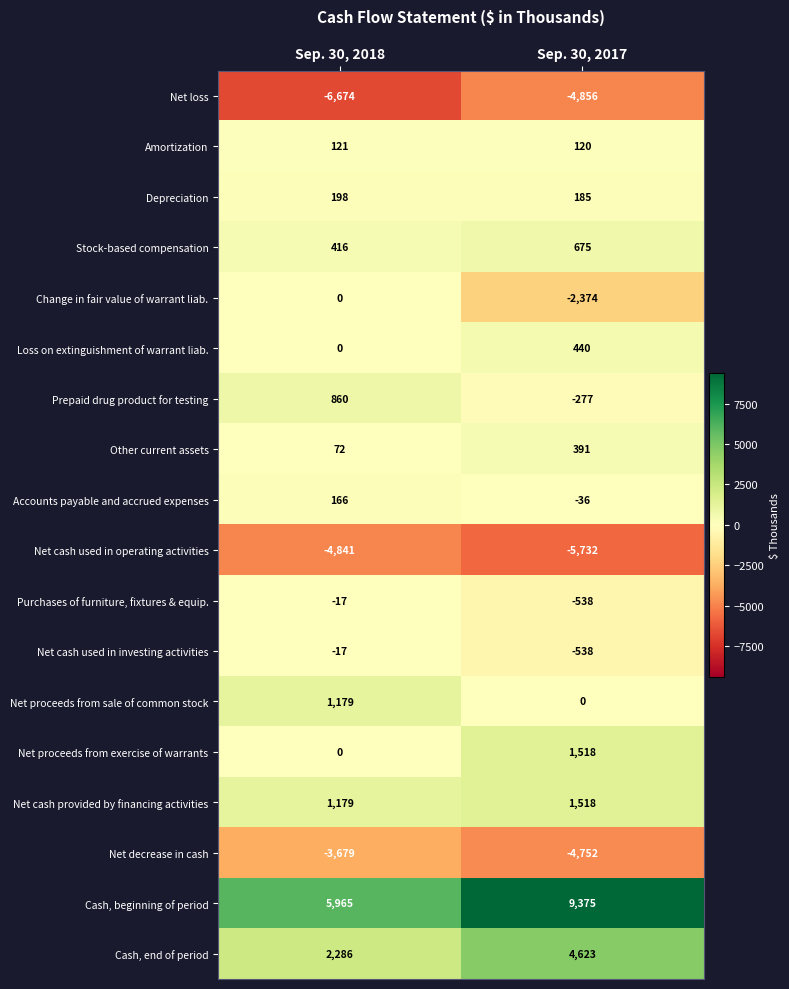

At which category does the chart reach its minimum across all series?

Sep. 30, 2018